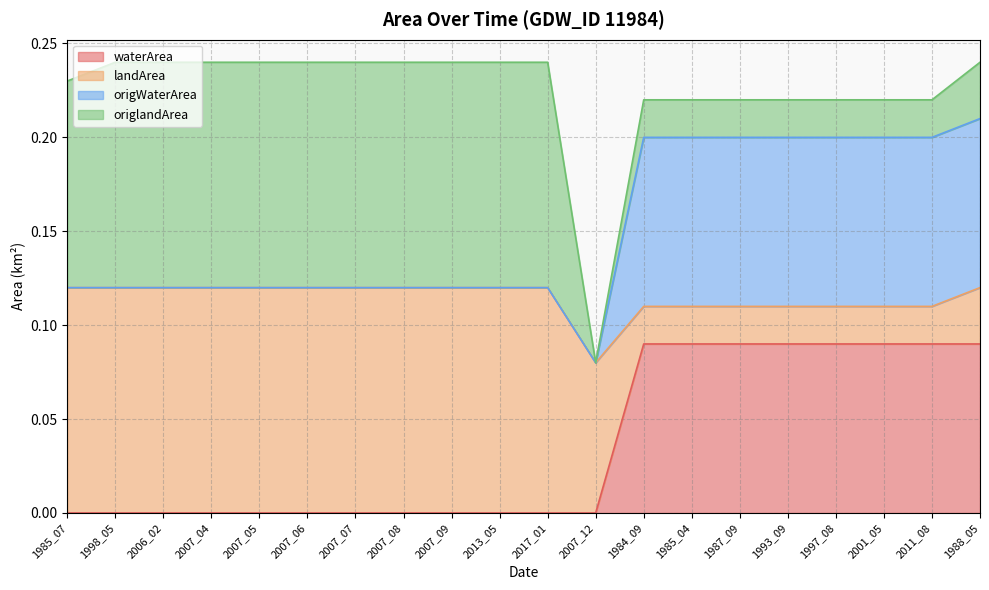

True or false: origWaterArea and landArea cross at least once.

True